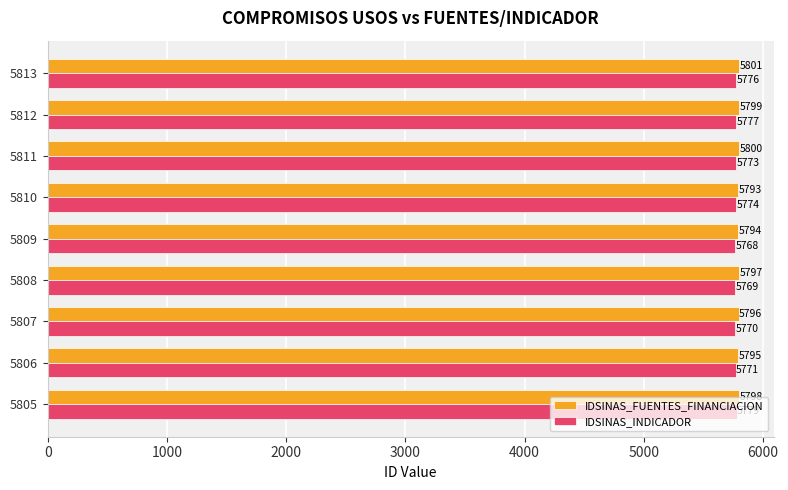

At how many categories does at least one series exceed 5777?

9